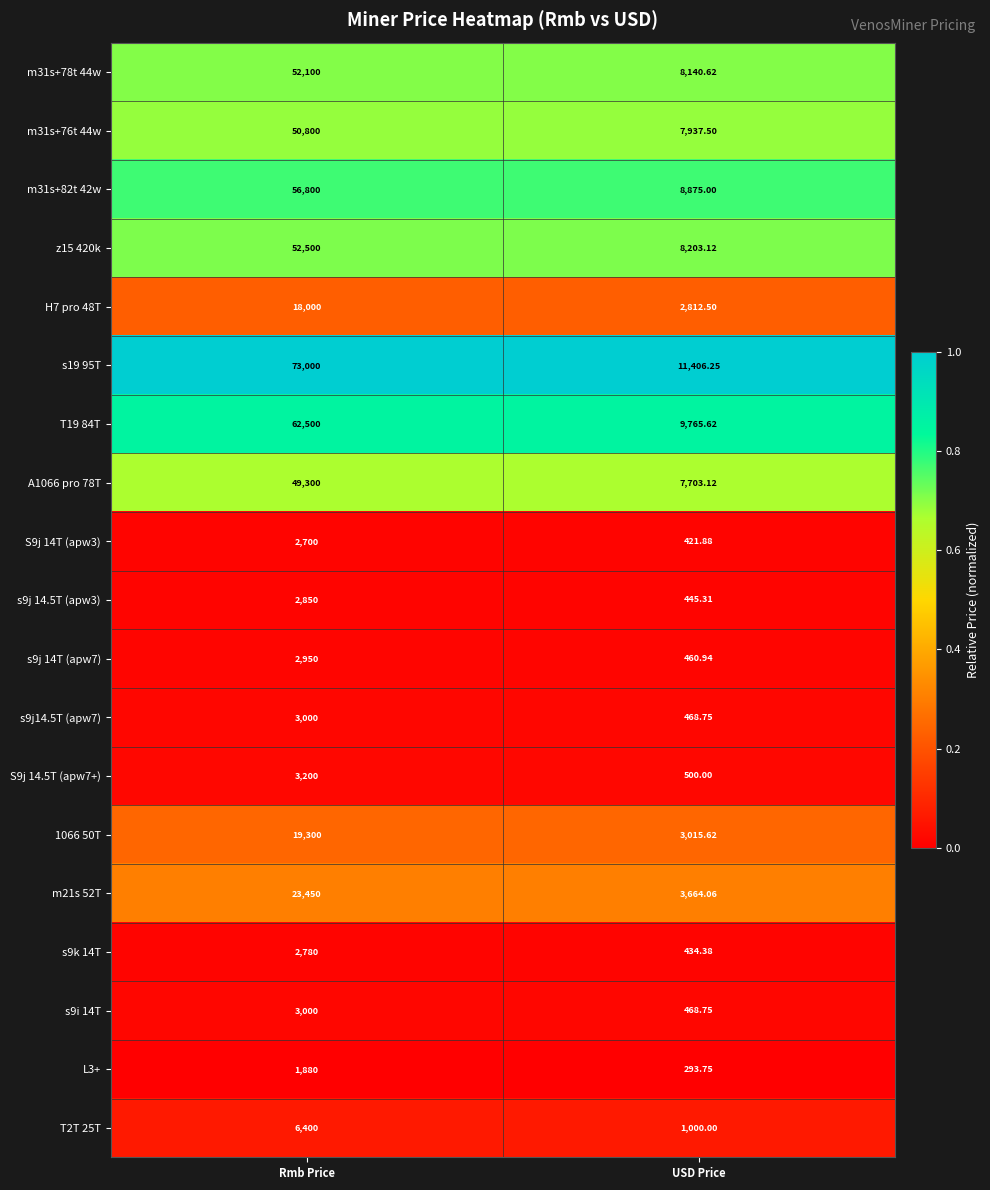

How many data points does each series have?

2